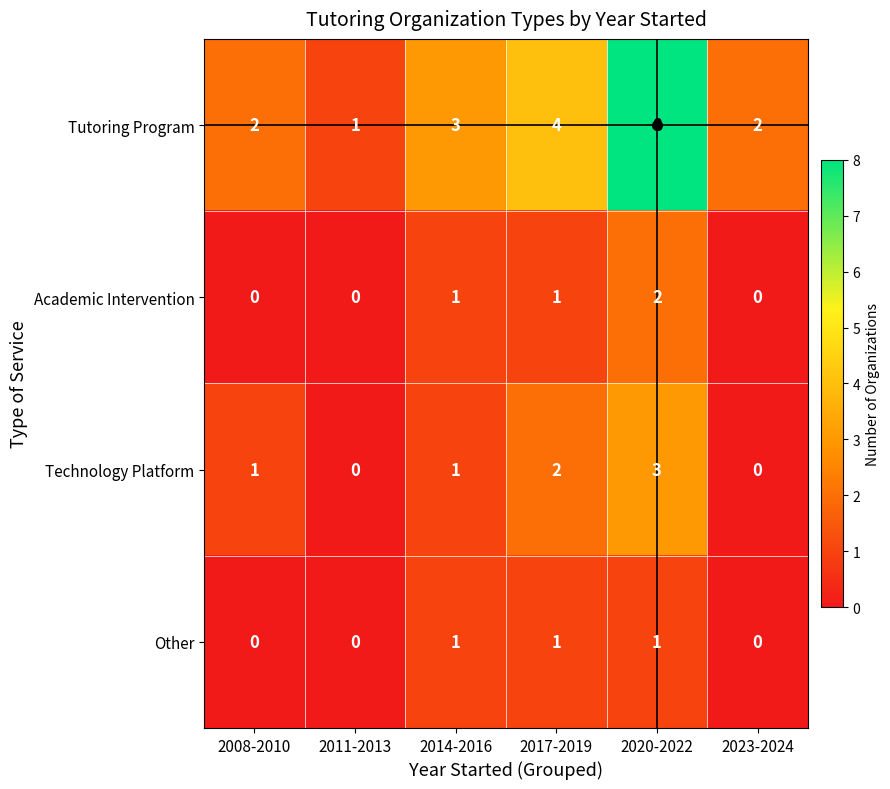

How many values in the Academic Intervention series are below 1?

3